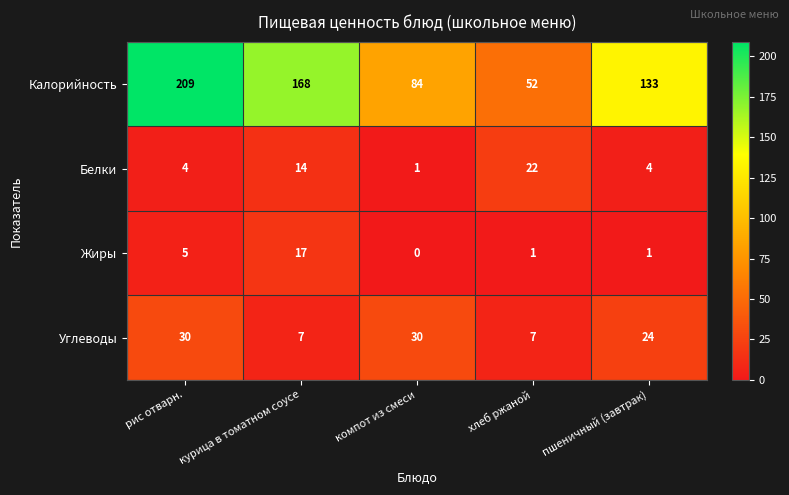

True or false: Калорийность has a value of 133 at пшеничный (завтрак).

True